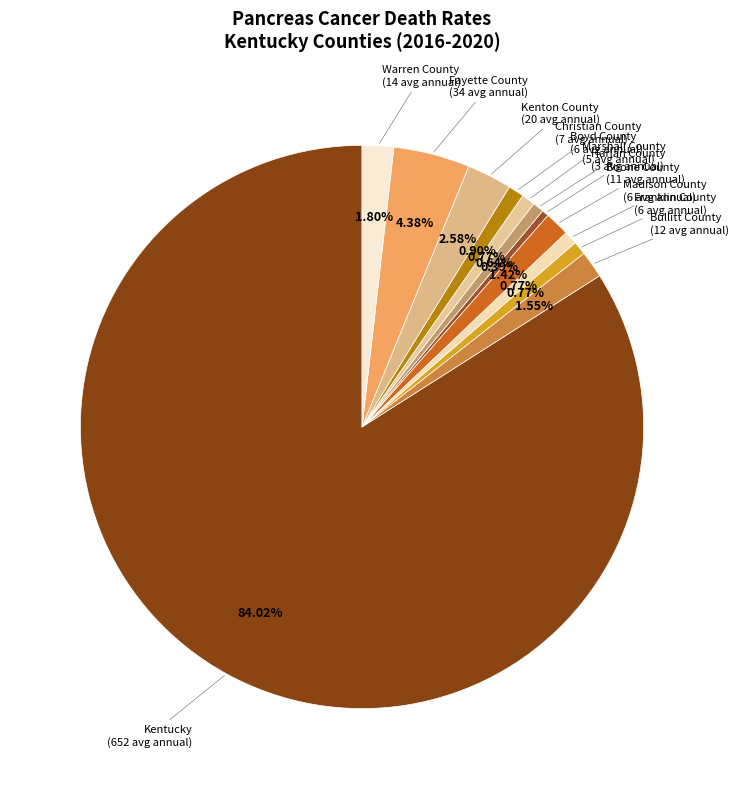

To the nearest percent, what is the average slice percentage?

8%